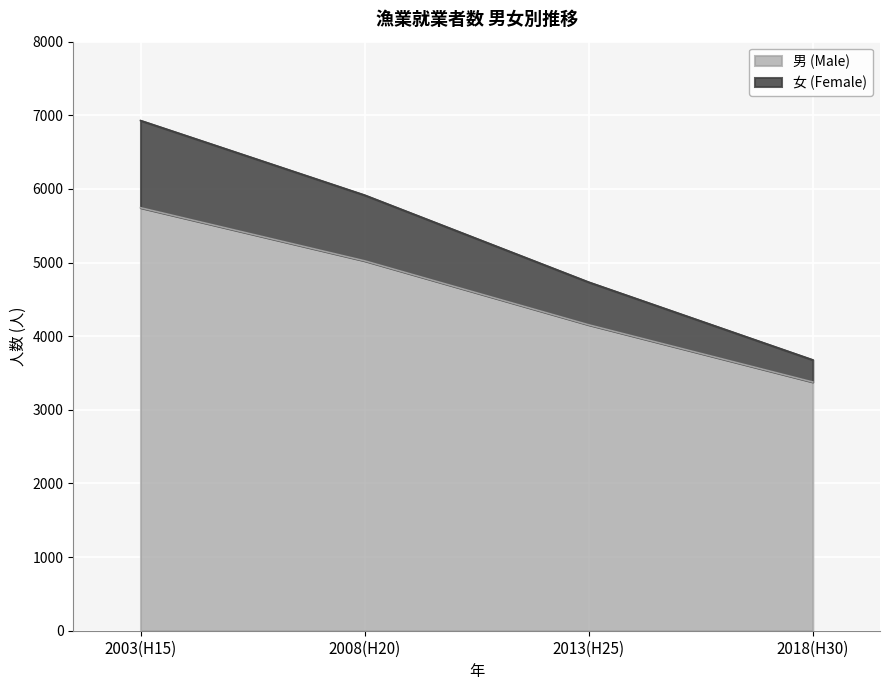

Which label corresponds to the smallest value in the chart?

2018(H30)